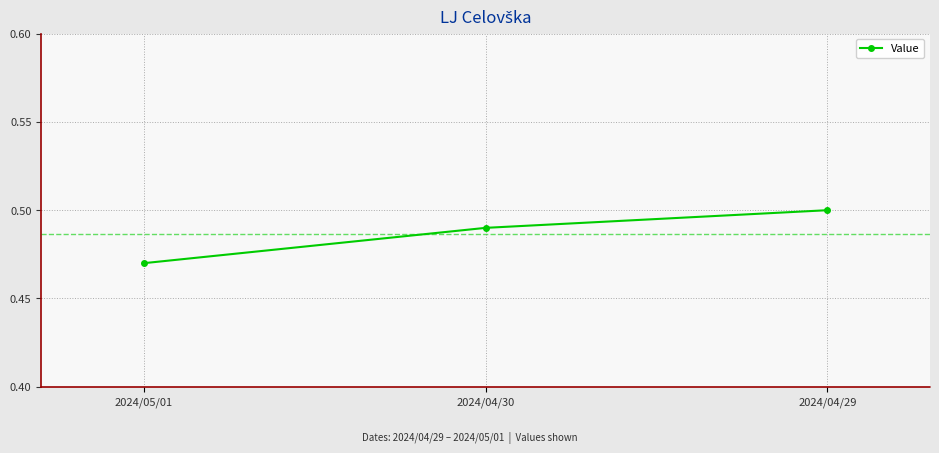

List the labels in order of value, smallest first.

2024/05/01, 2024/04/30, 2024/04/29